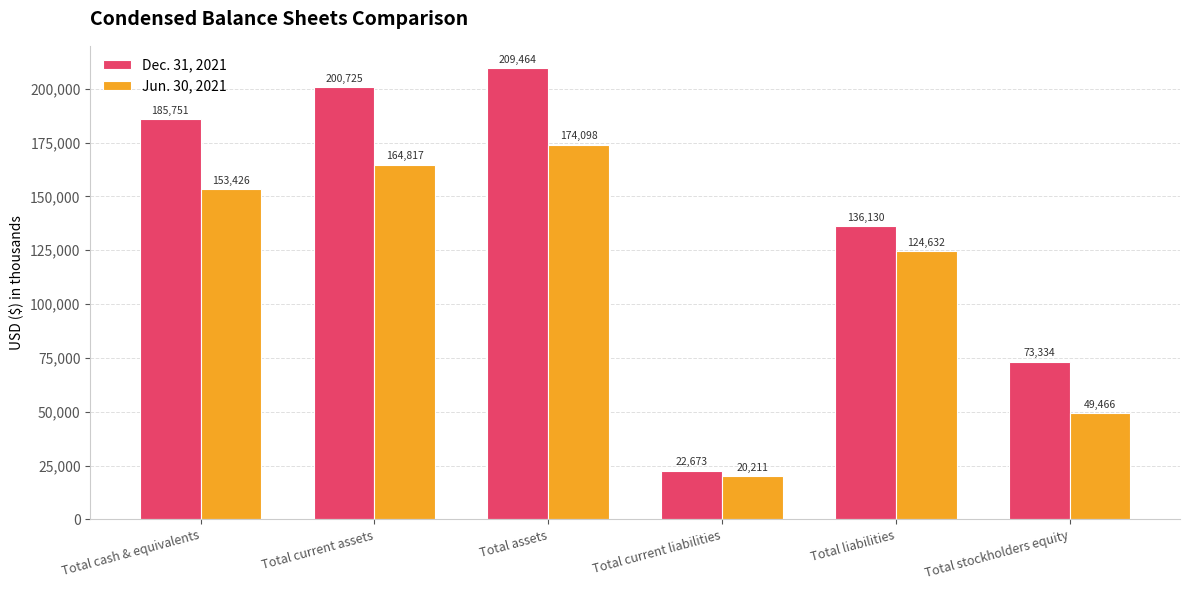

Reading right to left, what are all the values shown in this chart?

Dec. 31, 2021: Total stockholders equity=73334	Total liabilities=136130	Total current liabilities=22673	Total assets=209464	Total current assets=200725	Total cash & equivalents=185751
Jun. 30, 2021: Total stockholders equity=49466	Total liabilities=124632	Total current liabilities=20211	Total assets=174098	Total current assets=164817	Total cash & equivalents=153426